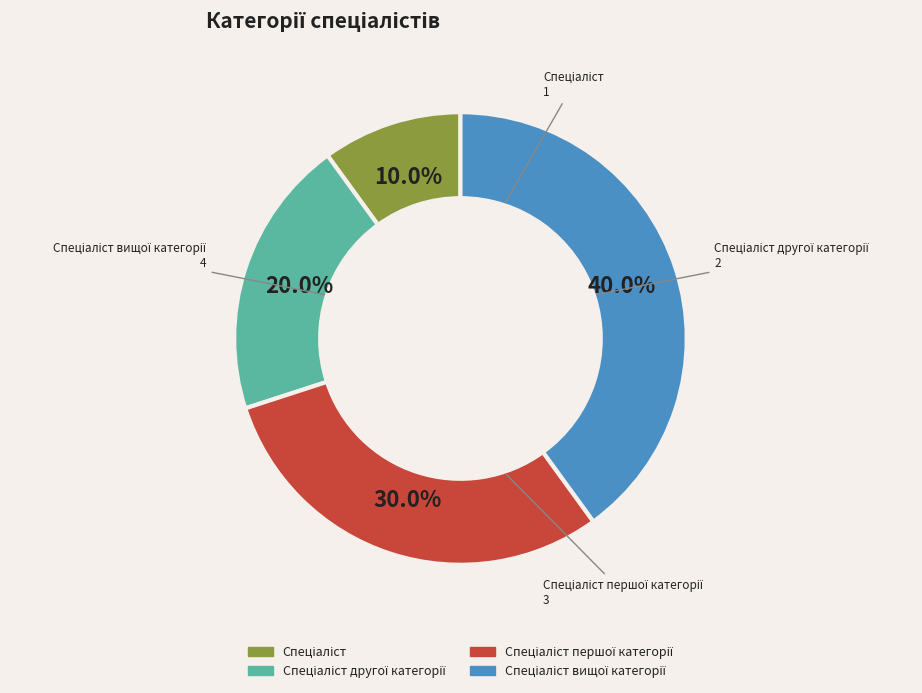

Is there any slice that represents more than half of the pie?

No